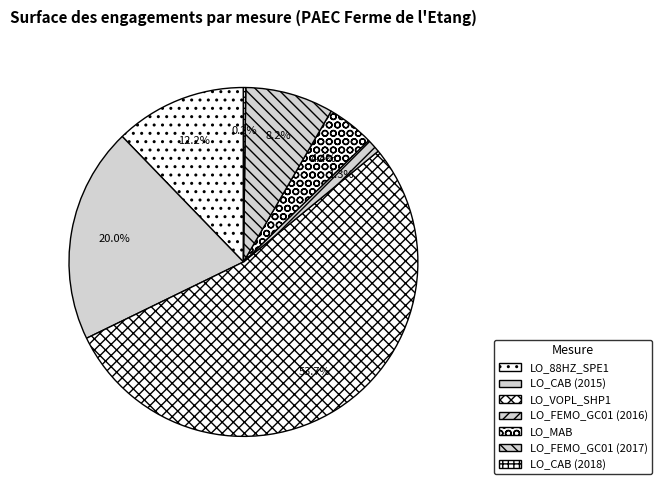

Which category has the smallest portion of the pie?

LO_CAB (2018)